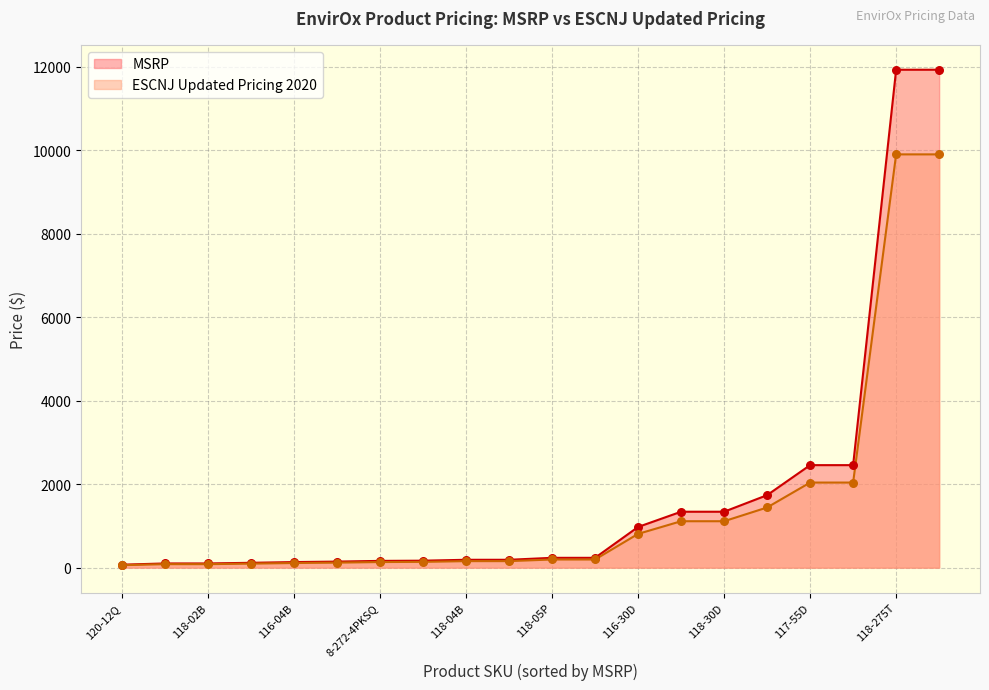

What is the total value across all series at 117-55D?

4493.6